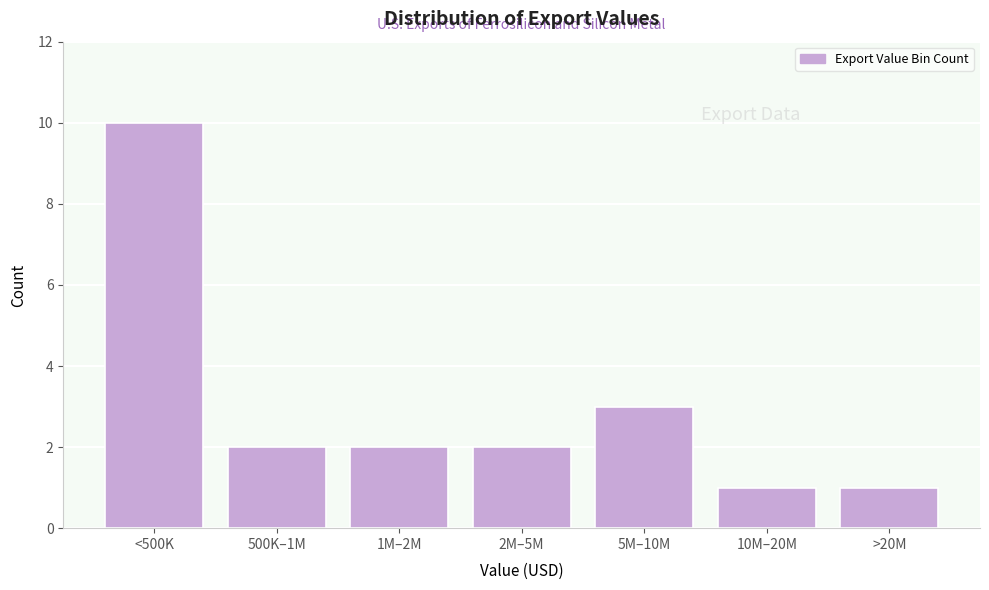

Reading right to left, extract all data points from this chart.

>20M=1	10M–20M=1	5M–10M=3	2M–5M=2	1M–2M=2	500K–1M=2	<500K=10